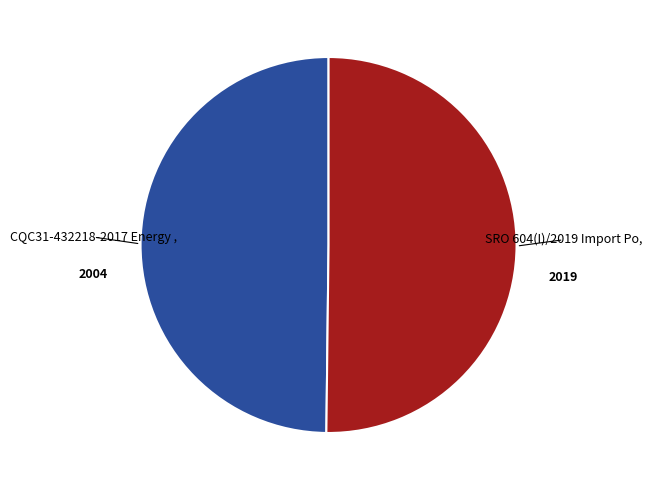

Count the number of slices in the pie.

2